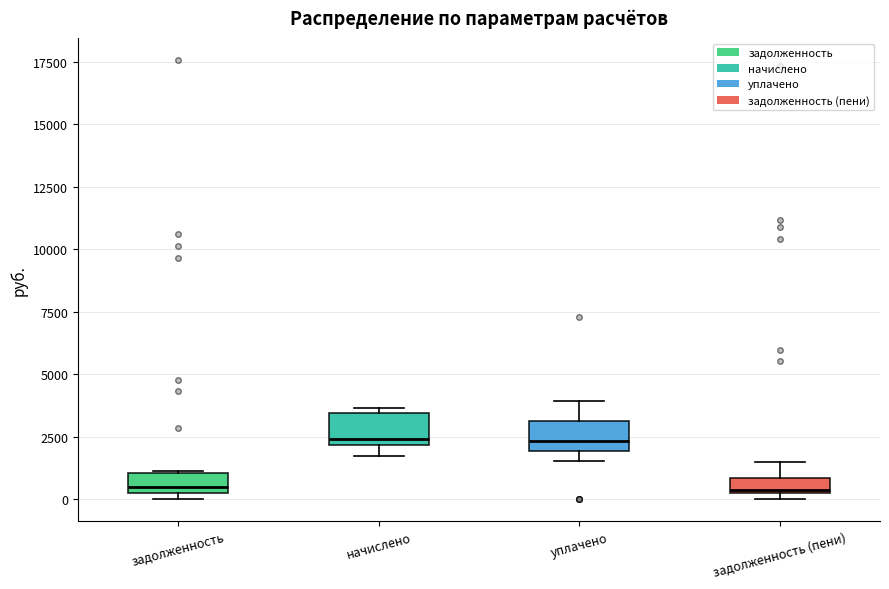

Where does the upper whisker of the box for задолженность (пени) end on the y-axis? The values are not printed on the chart, so give them approximately, as read against the axis.

1500